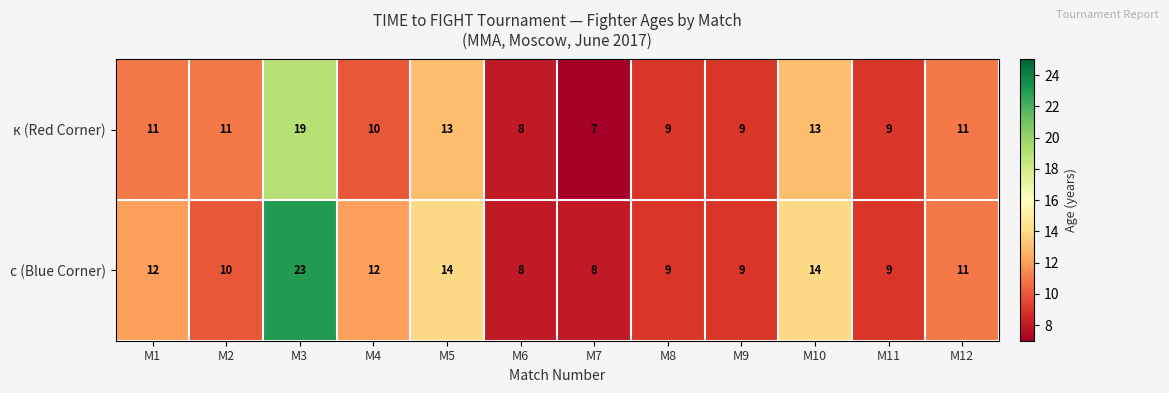

Reading left to right, what are all the values shown in this chart?

к (Red Corner): 11	11	19	10	13	8	7	9	9	13	9	11
с (Blue Corner): 12	10	23	12	14	8	8	9	9	14	9	11